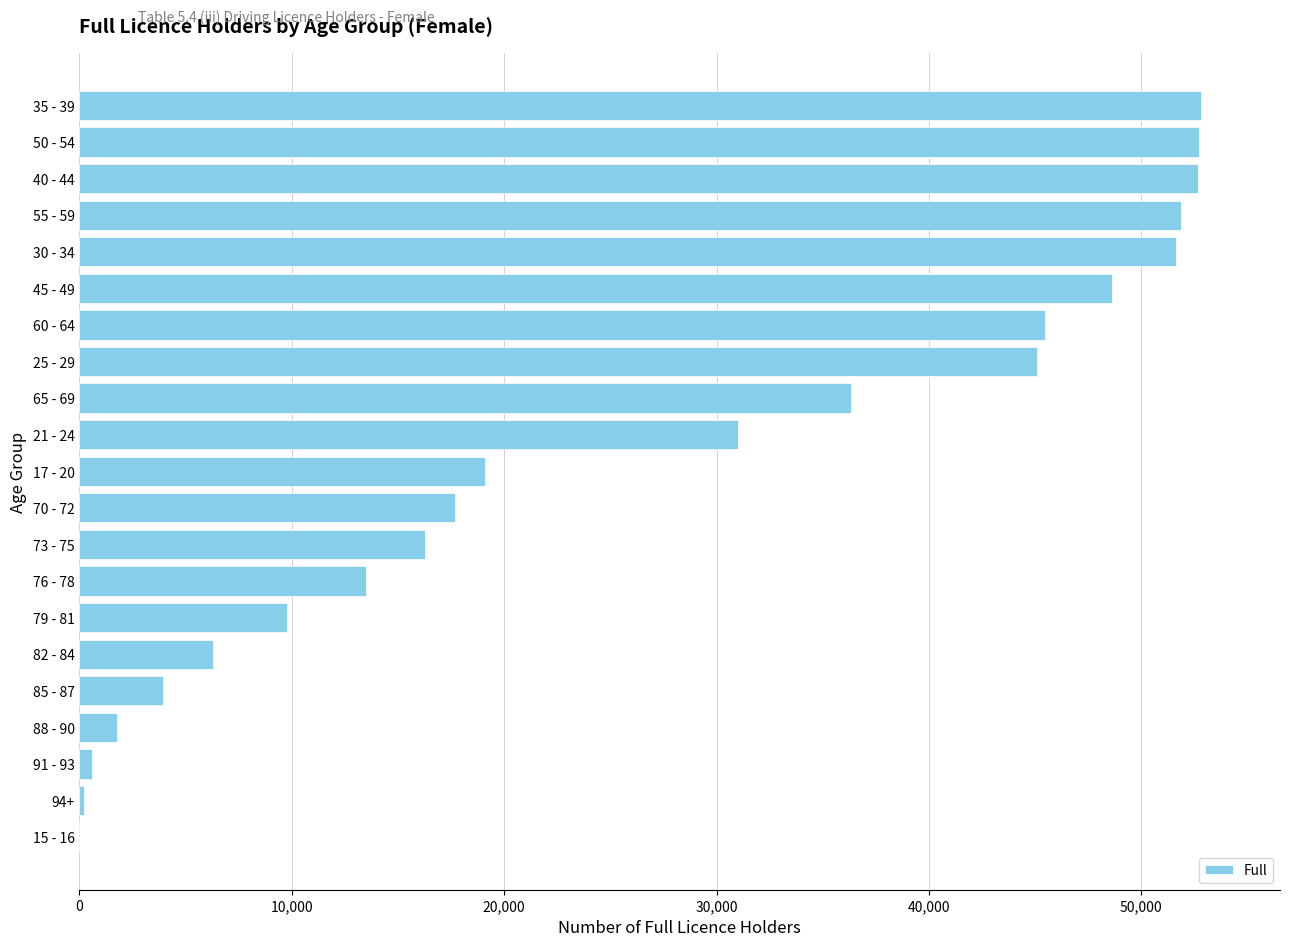

Where is the data nearest to the value 26418?

21 - 24